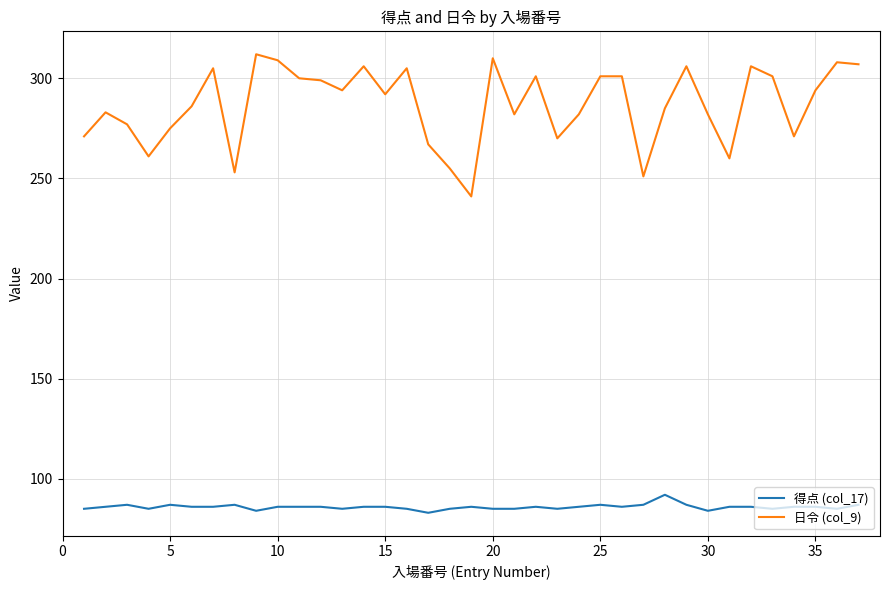

What is the maximum value shown in the chart?

312